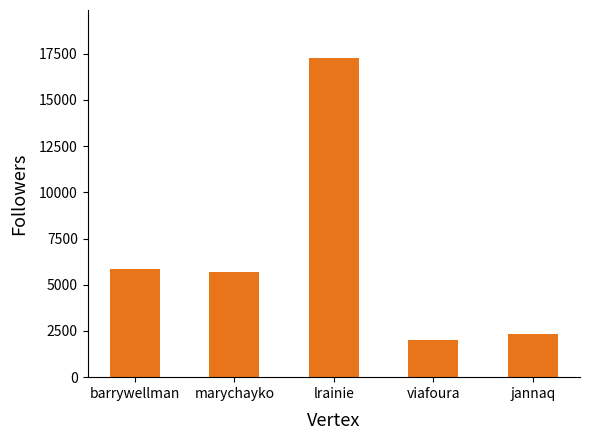

Are the bars grouped side by side (vs. stacked)?

No